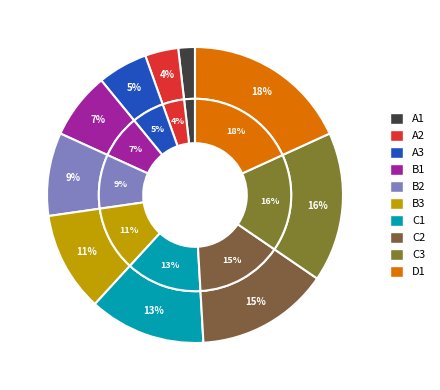

Does any single category account for the majority?

No